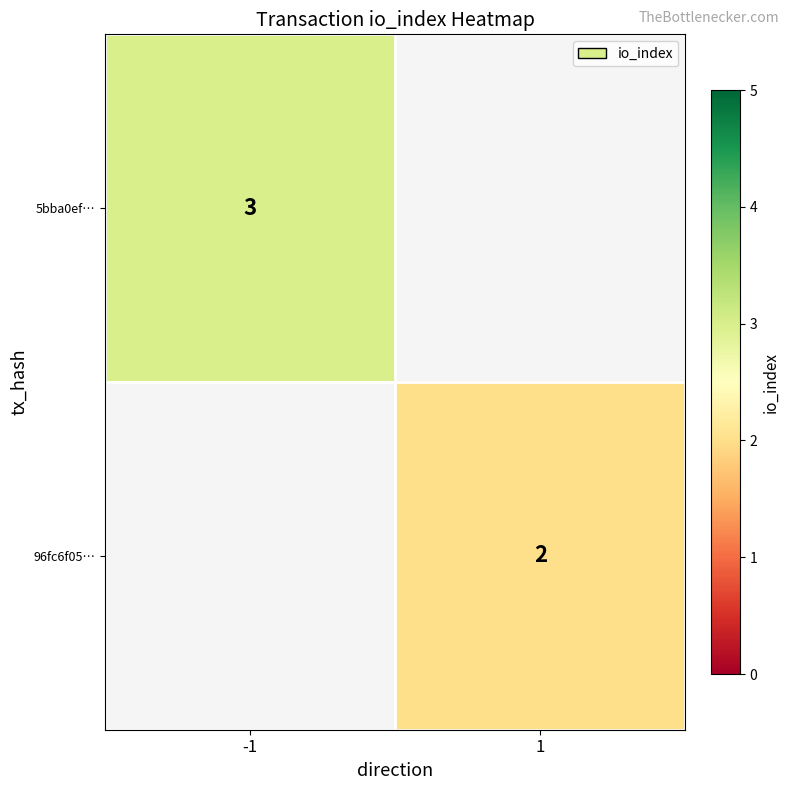

Is it true that 5bba0ef… equals 2 at -1?

False